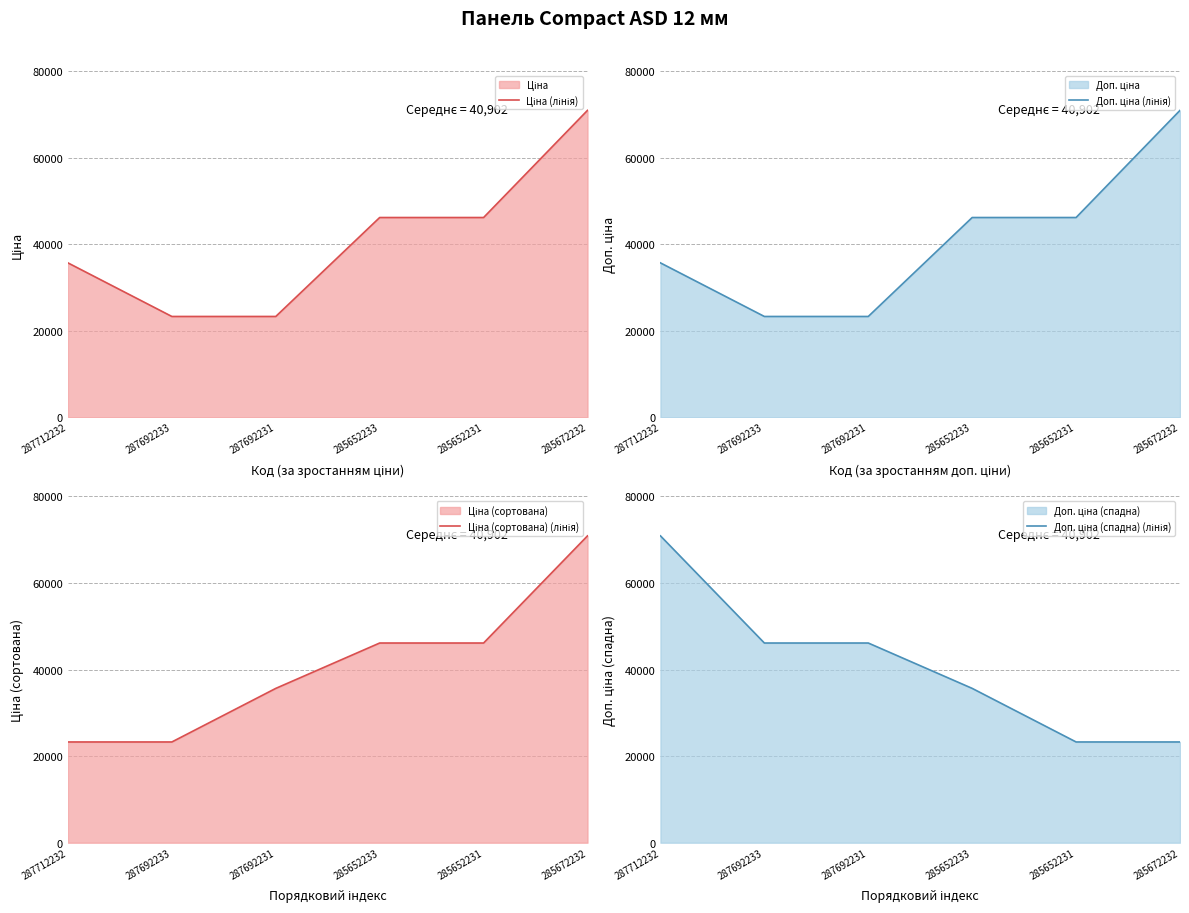

Between 287692231 and 287712232, which is larger?

287712232